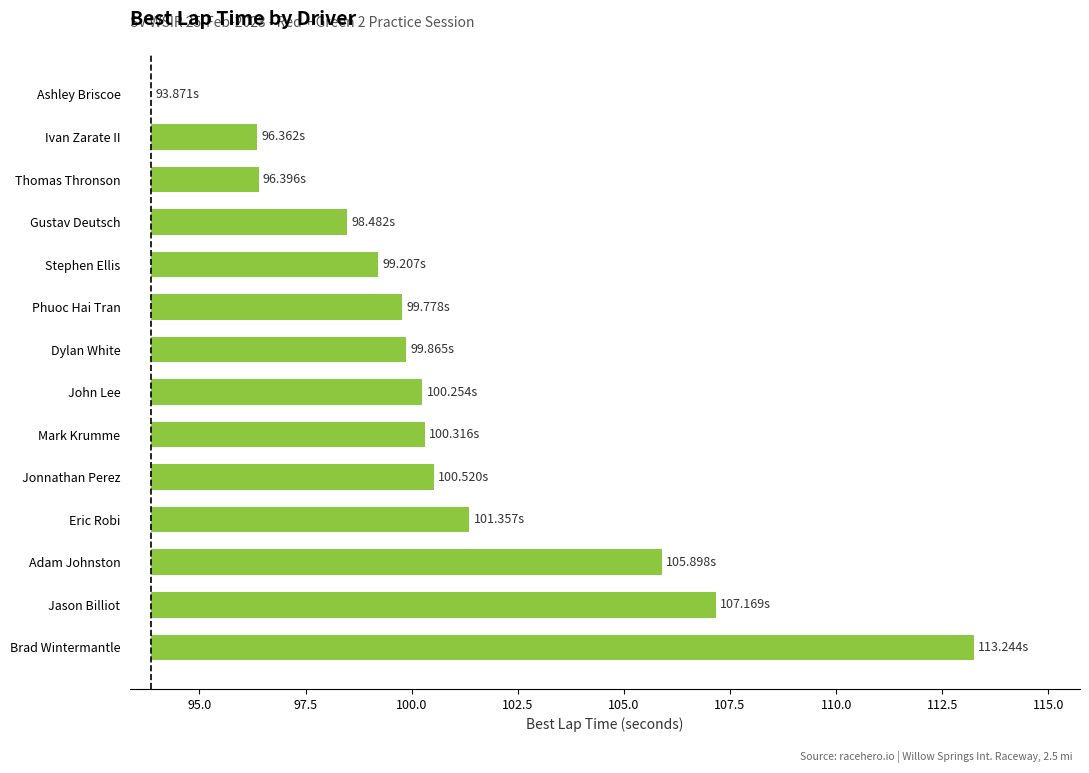

Is it true that the value at Dylan White is 8.6?

False